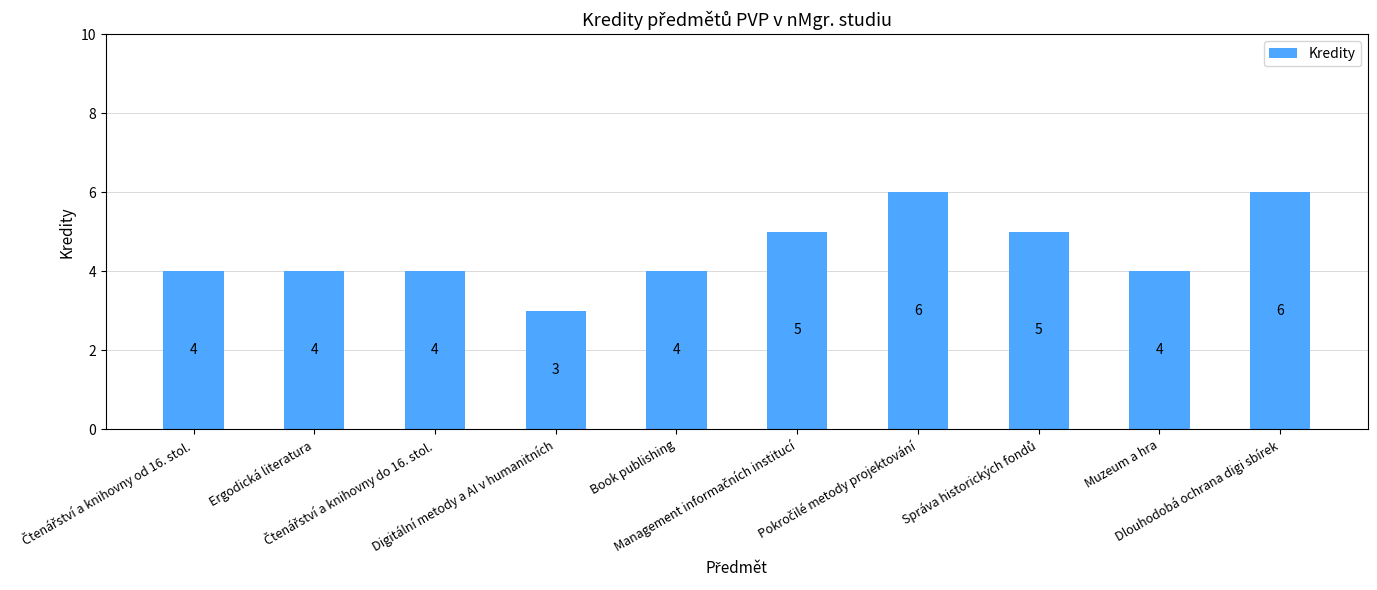

What is the minimum value shown in the chart?

3